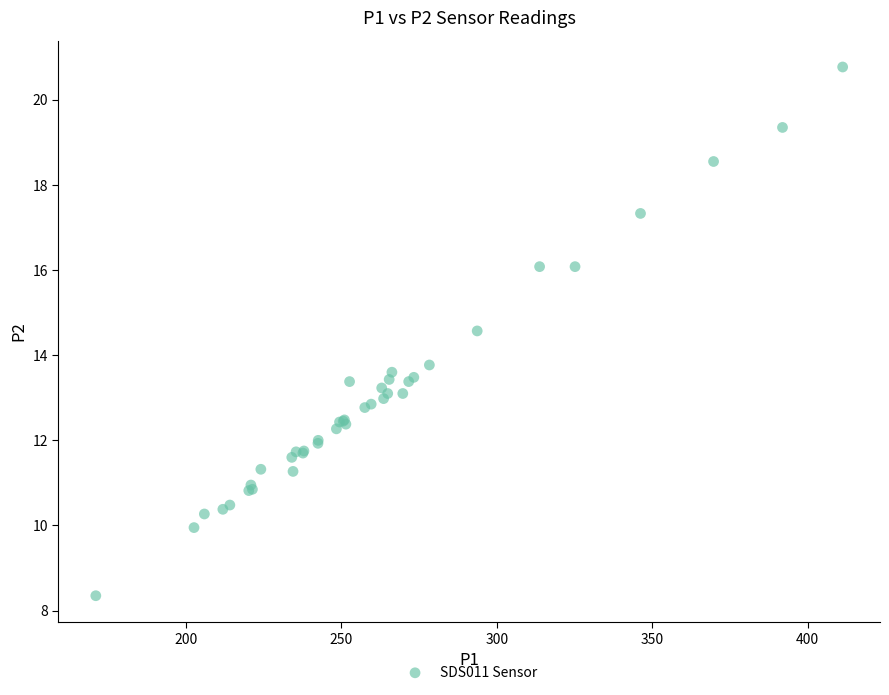

What Y value in the scatter plot is closest to 14?

13.8